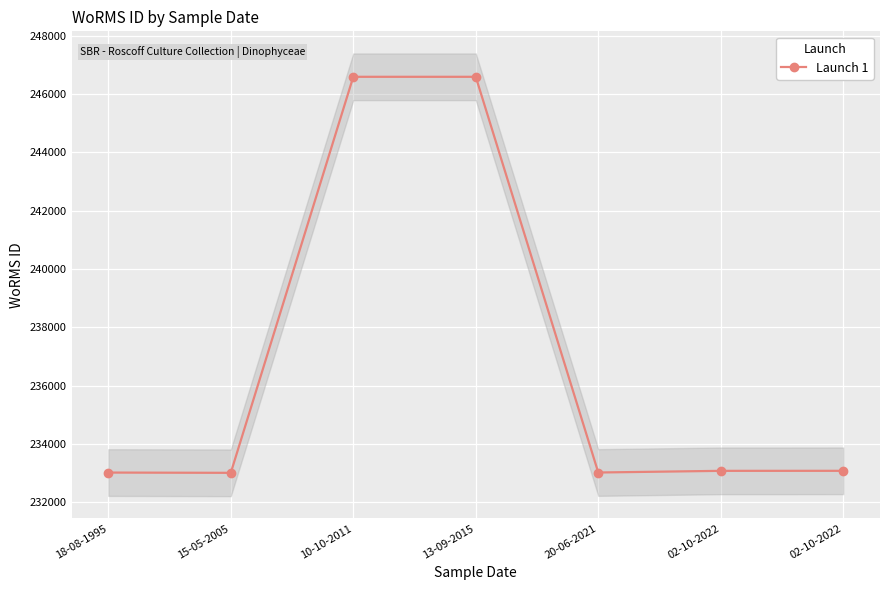

What is the ratio of the value at 13-09-2015 to the value at 02-10-2022?

1.1